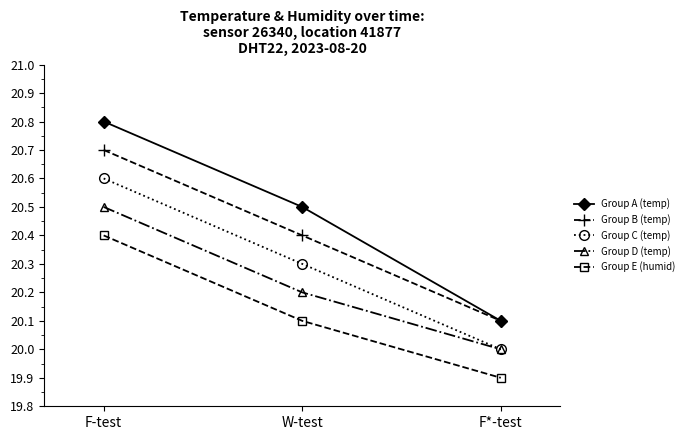

At which label does Group B (temp) reach its peak?

F-test